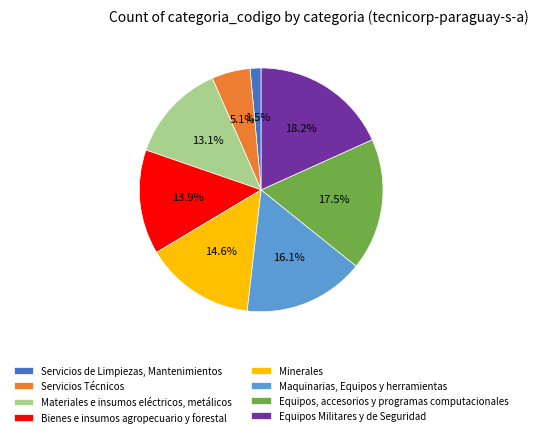

Which category has the biggest portion of the pie?

Equipos Militares y de Seguridad